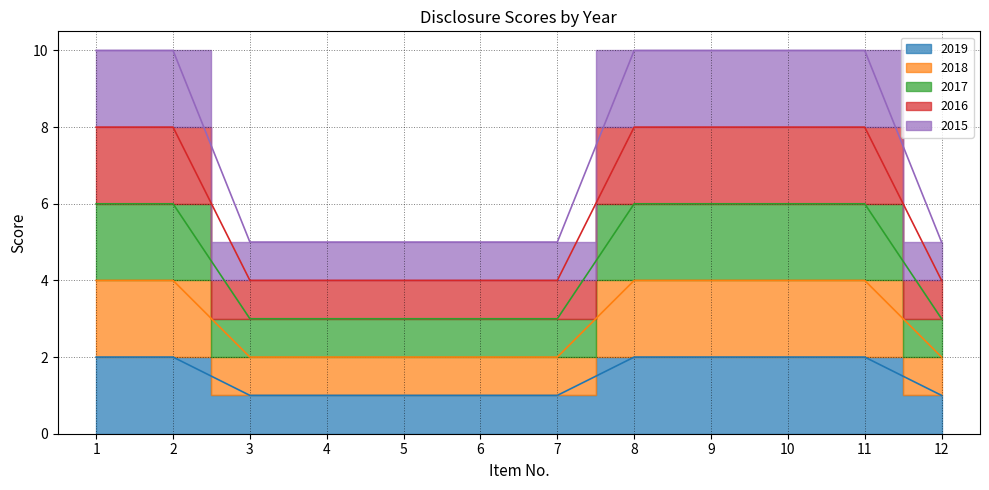

At how many categories does at least one series exceed 1?

12